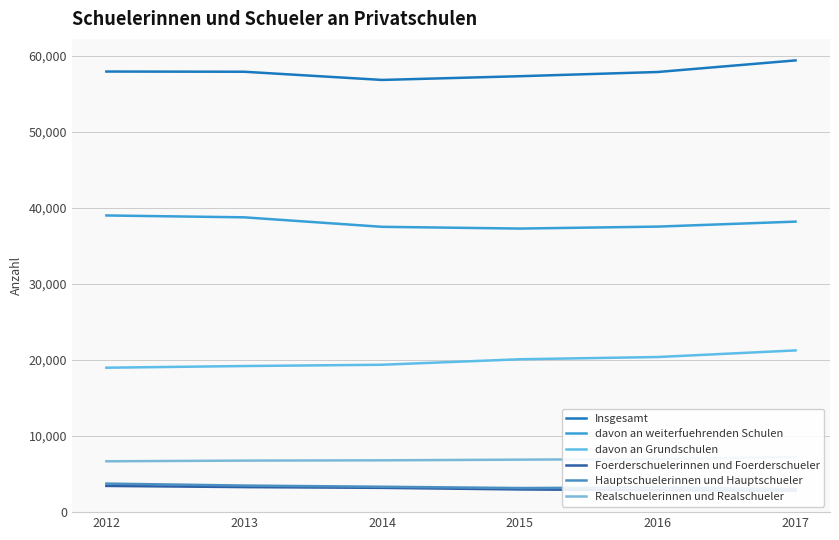

True or false: Foerderschuelerinnen und Foerderschueler and Hauptschuelerinnen und Hauptschueler intersect in this chart.

False